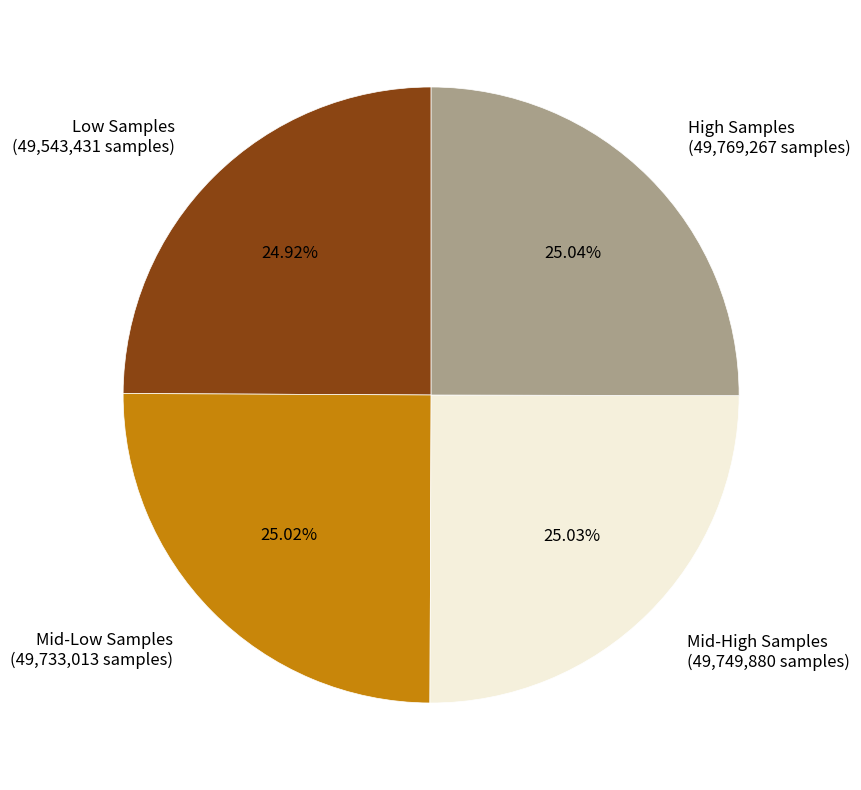

Approximately how many times larger is the value at Mid-High Samples (49,749,880 samples) compared to Mid-Low Samples (49,733,013 samples)?

1.0